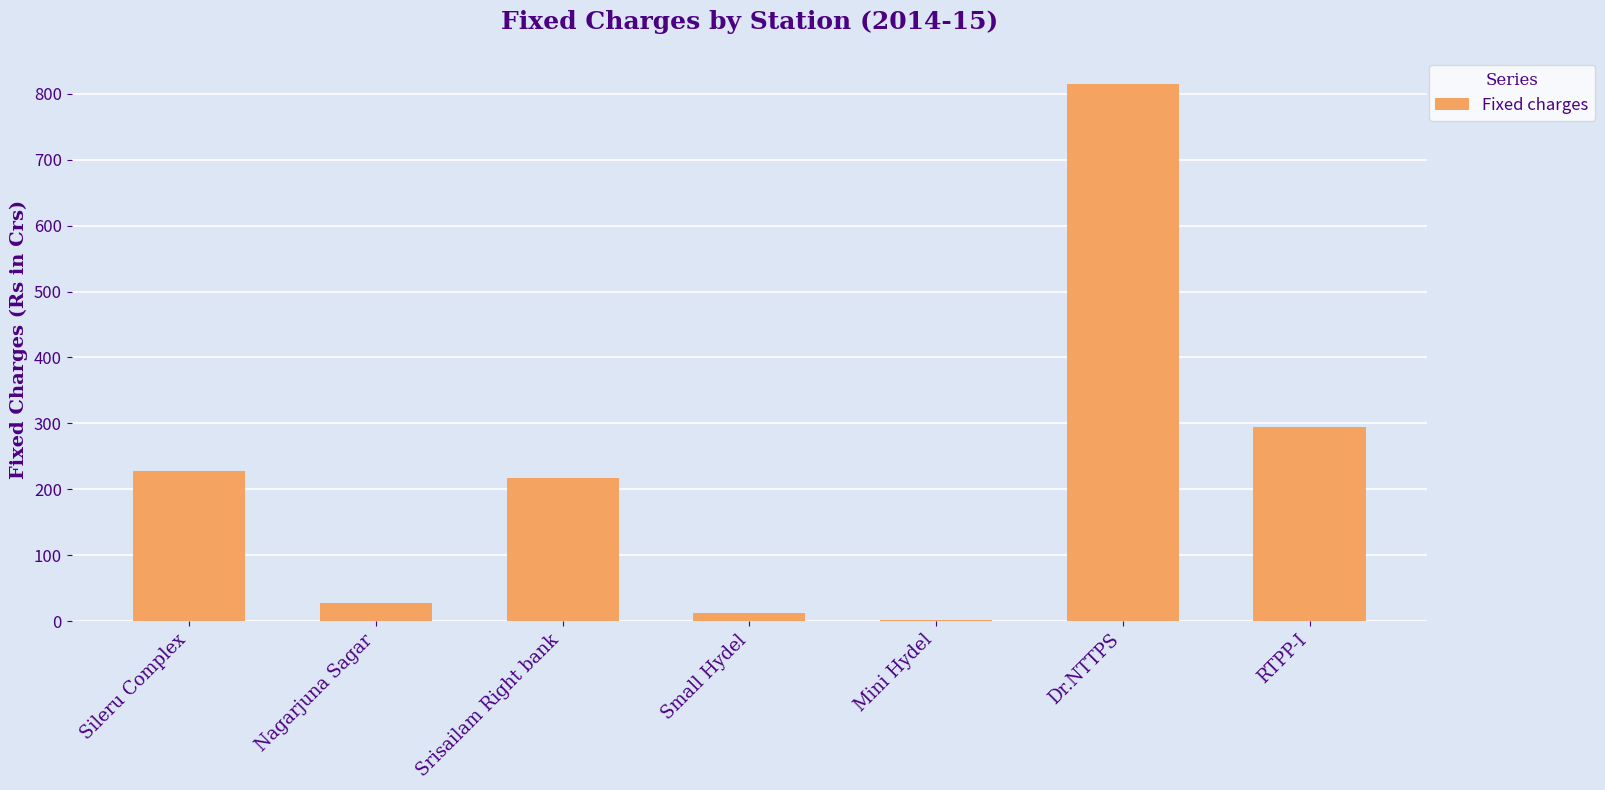

What is the difference between the values at Nagarjuna Sagar and Dr.NTTPS?

787.9